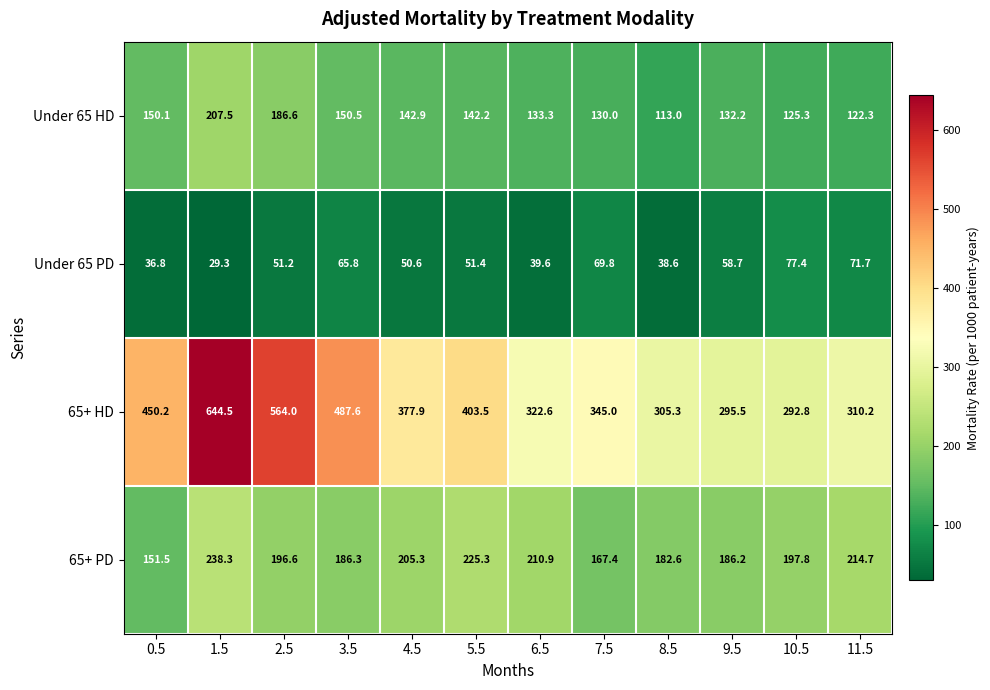

Which series has the largest total across all categories?

65+ HD